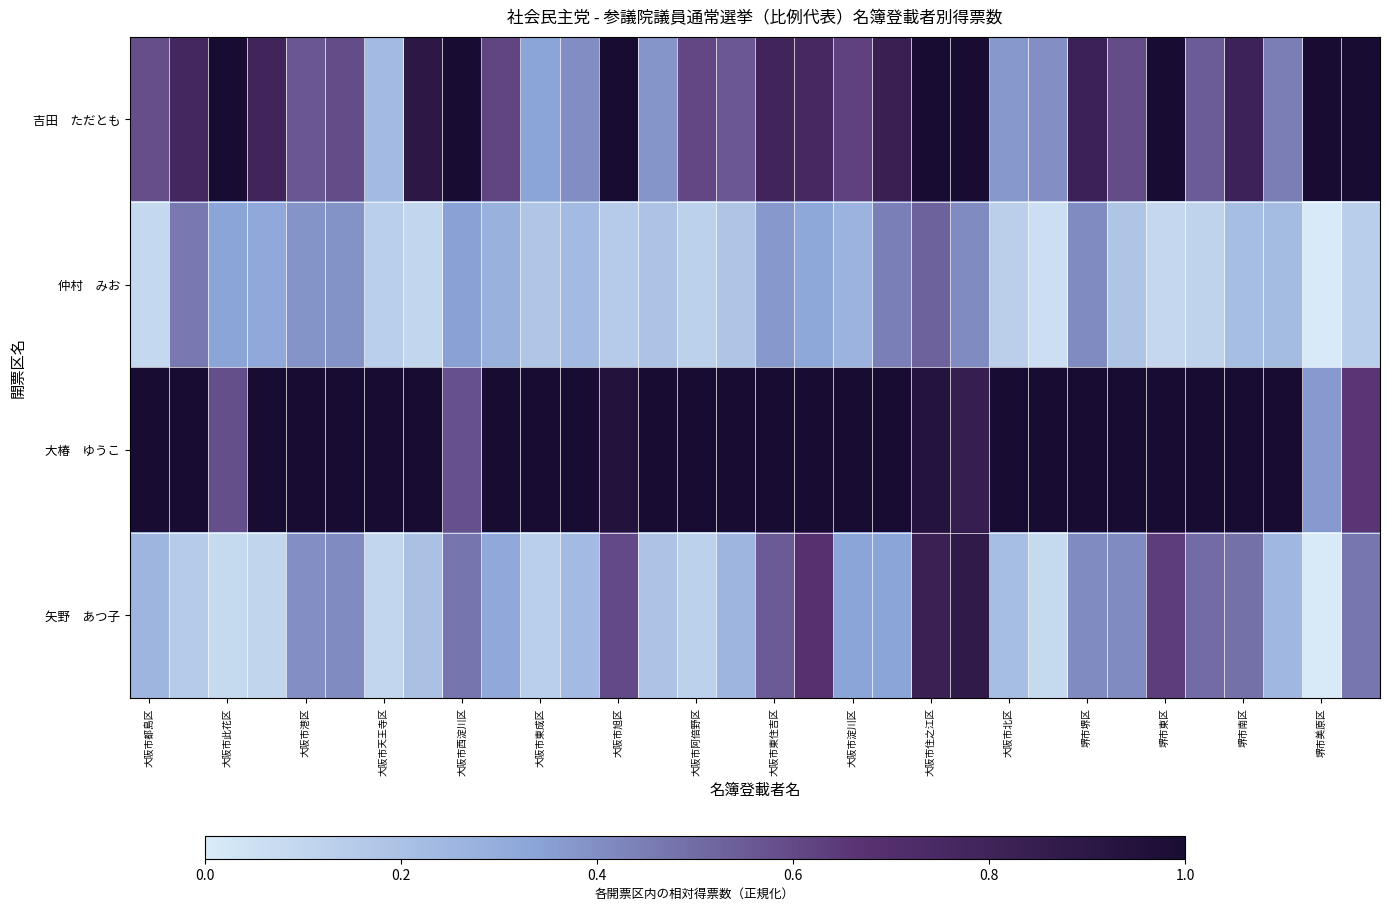

Rank the series by their maximum value, from highest to lowest.

吉田 ただとも, 大椿 ゆうこ, 矢野 あつ子, 仲村 みお